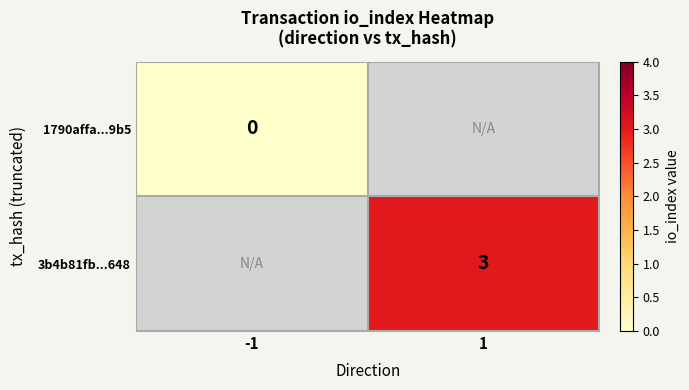

Is it true that 3b4b81fb...648 equals 3 at 1?

True